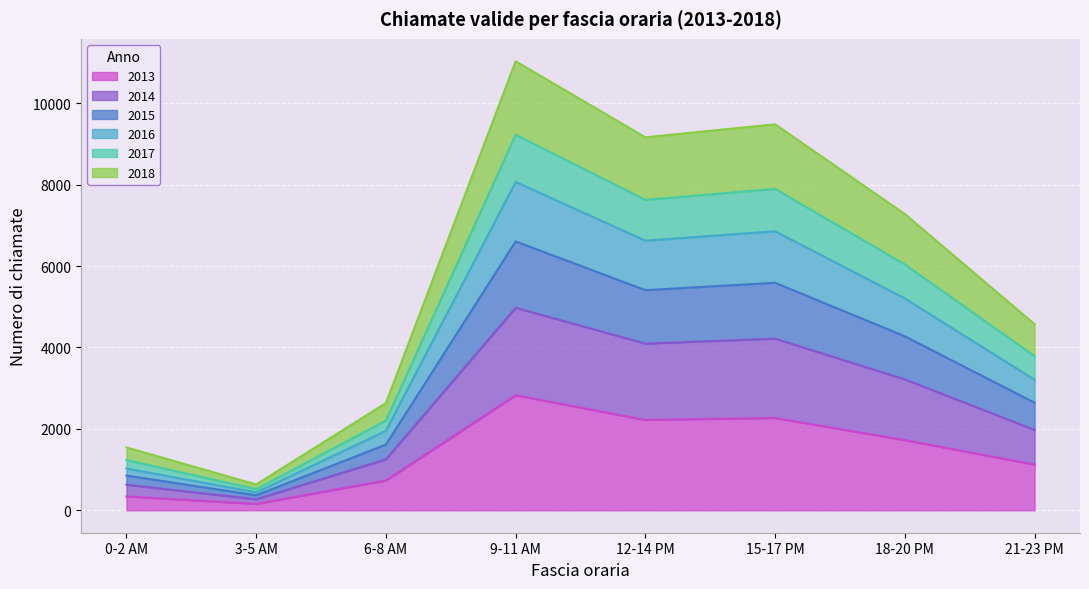

At which category is the sum across all series the highest?

9-11 AM